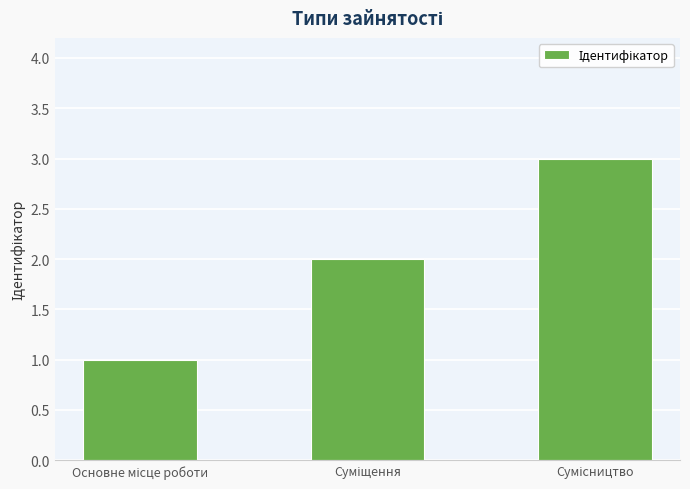

What is the greatest value displayed?

3